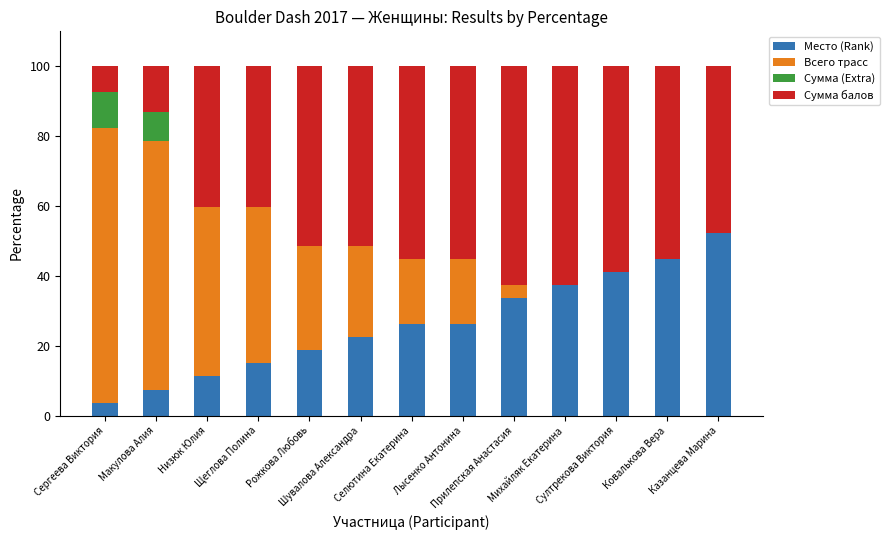

What is the highest value of the Место (Rank) series?

52.3